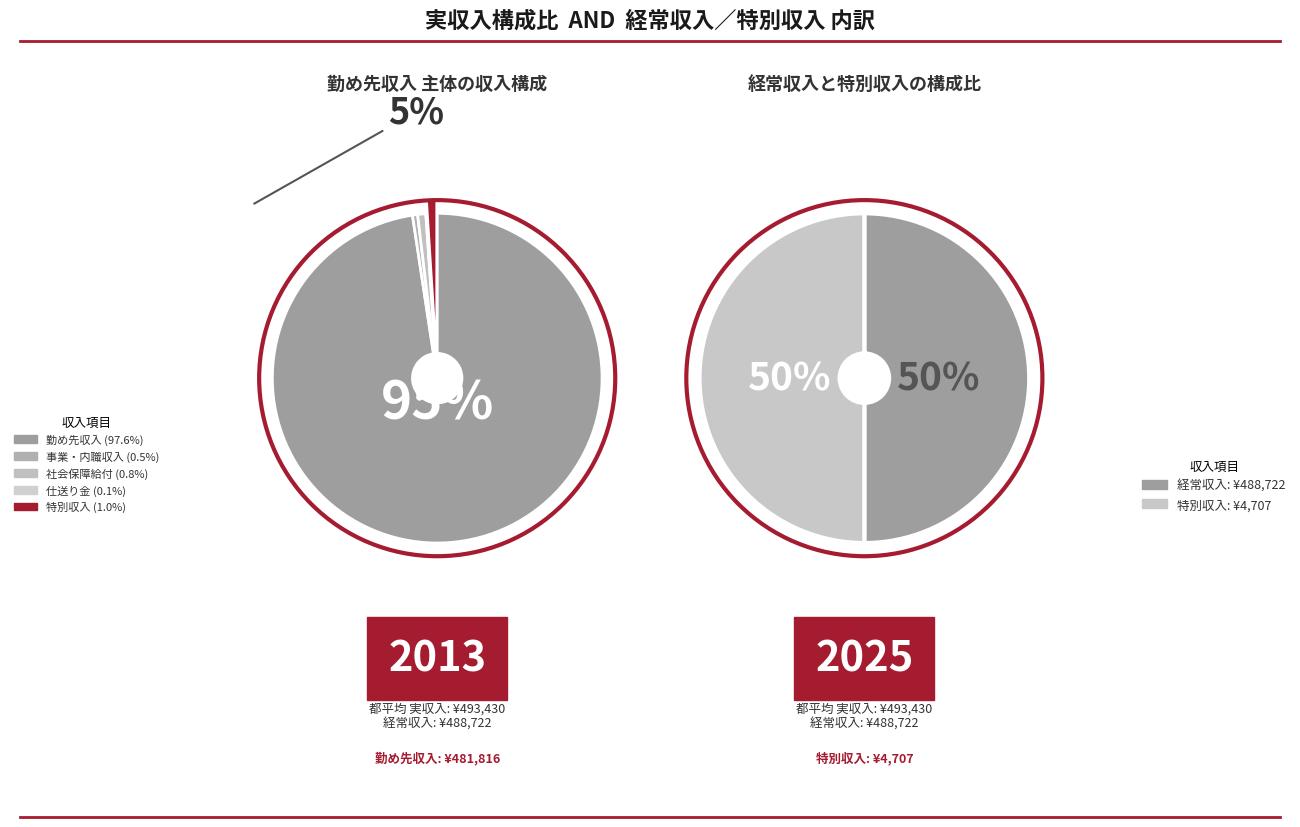

To the nearest percent, what portion does 勤め先収入 represent?

98%